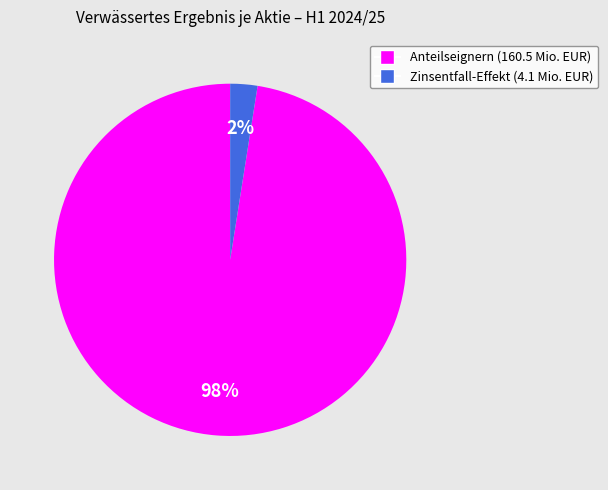

Does any single category account for the majority?

Yes